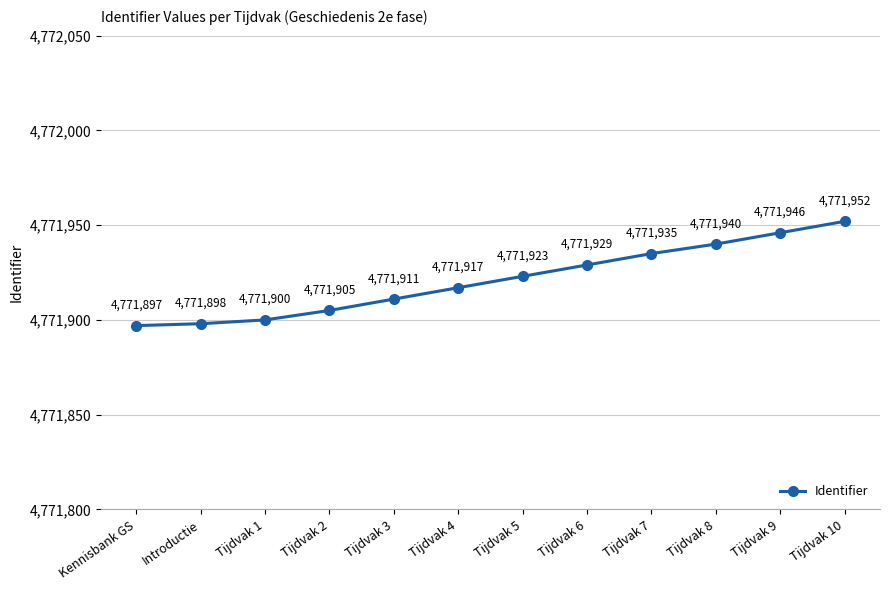

Reading left to right, transcribe all the data shown in this chart.

4771897	4771898	4771900	4771905	4771911	4771917	4771923	4771929	4771935	4771940	4771946	4771952